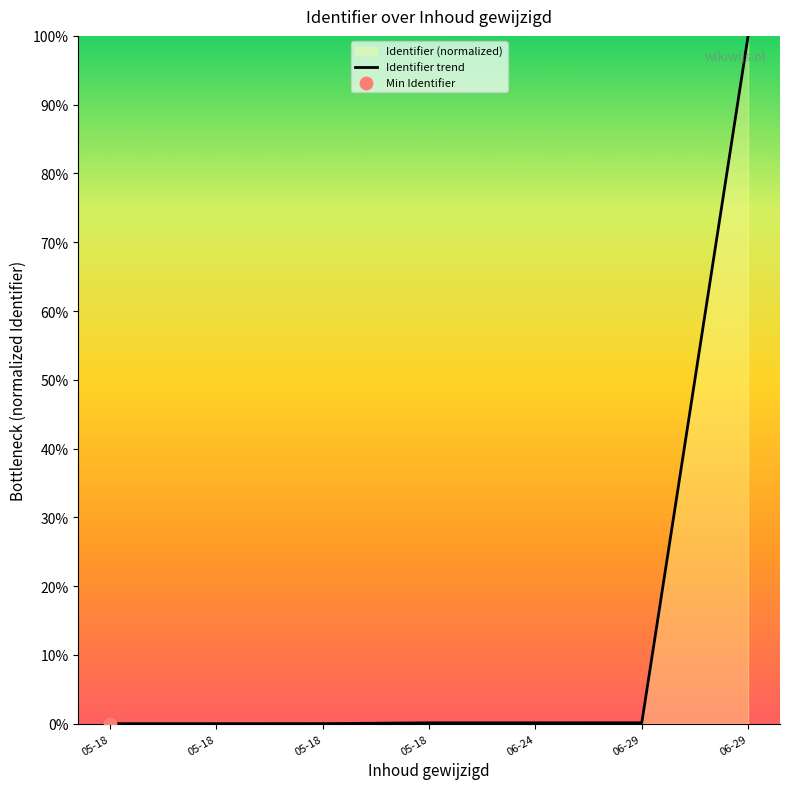

Which has a higher value, 06-24 or 06-29?

06-29